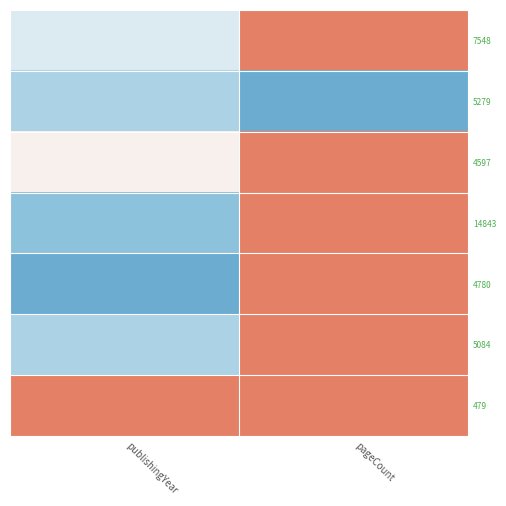

What is the maximum value shown in the chart?

0.5